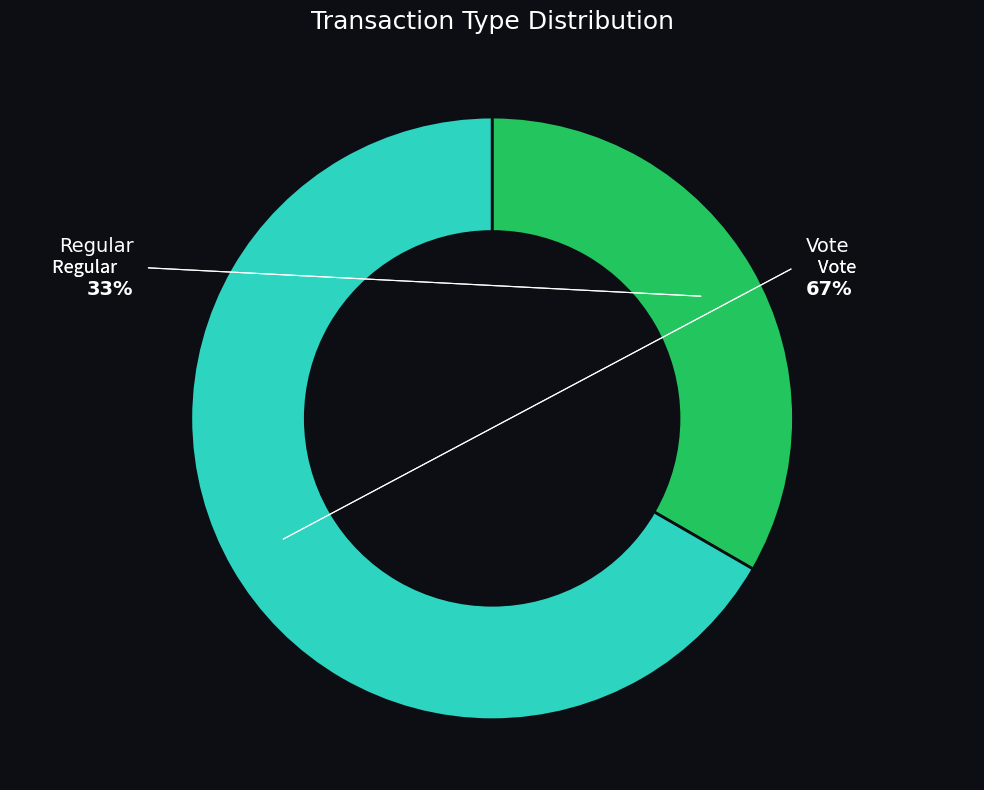

To the nearest percent, what portion does Regular represent?

33%